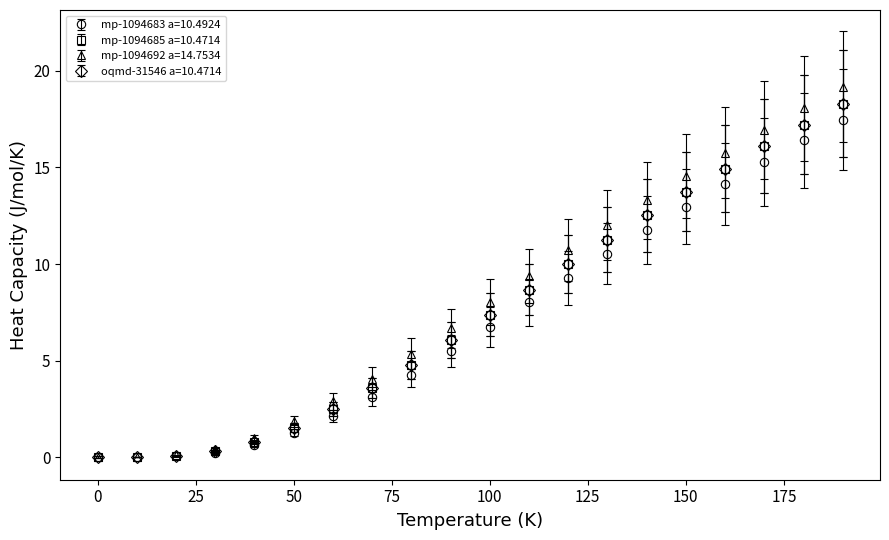

What is the value of the mp-1094683 a=10.4924 point at the 7th from the left?

2.1